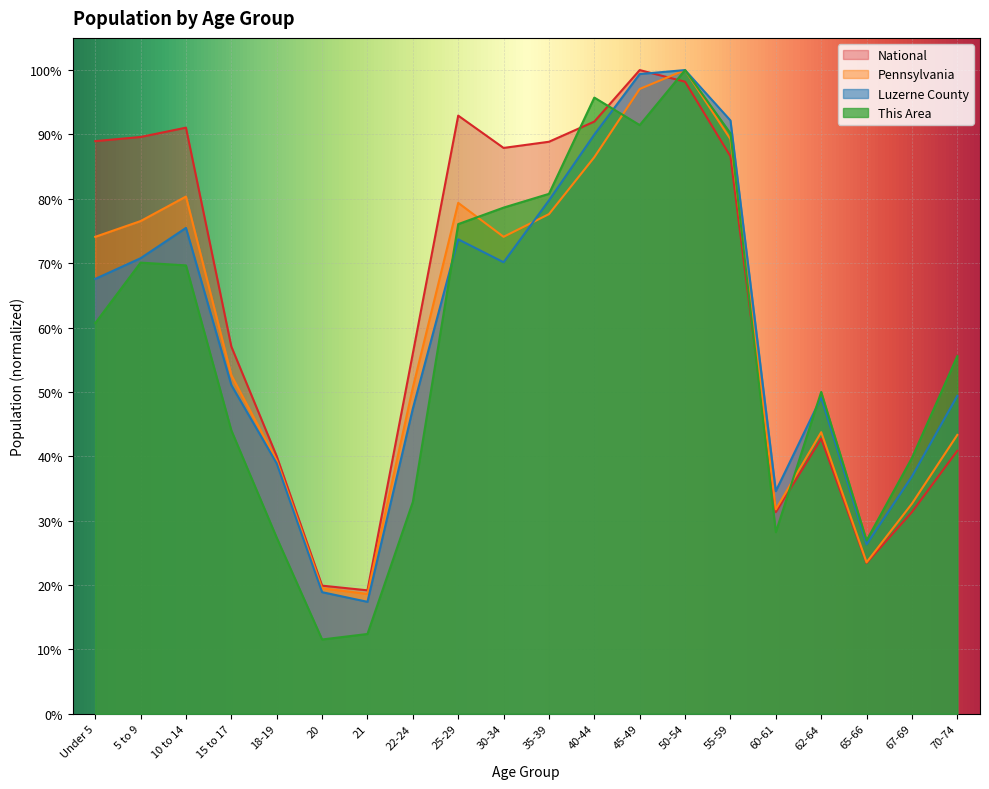

Reading left to right, extract all data points from this chart.

This Area: Under 5=0.6	5 to 9=0.7	10 to 14=0.7	15 to 17=0.4	18-19=0.3	20=0.1	21=0.1	22-24=0.3	25-29=0.8	30-34=0.8	35-39=0.8	40-44=1.0	45-49=0.9	50-54=1.0	55-59=0.9	60-61=0.3	62-64=0.5	65-66=0.3	67-69=0.4	70-74=0.6
Luzerne County: Under 5=0.7	5 to 9=0.7	10 to 14=0.8	15 to 17=0.5	18-19=0.4	20=0.2	21=0.2	22-24=0.5	25-29=0.7	30-34=0.7	35-39=0.8	40-44=0.9	45-49=1.0	50-54=1.0	55-59=0.9	60-61=0.3	62-64=0.5	65-66=0.3	67-69=0.4	70-74=0.5
Pennsylvania: Under 5=0.7	5 to 9=0.8	10 to 14=0.8	15 to 17=0.5	18-19=0.4	20=0.2	21=0.2	22-24=0.5	25-29=0.8	30-34=0.7	35-39=0.8	40-44=0.9	45-49=1.0	50-54=1.0	55-59=0.9	60-61=0.3	62-64=0.4	65-66=0.2	67-69=0.3	70-74=0.4
National: Under 5=0.9	5 to 9=0.9	10 to 14=0.9	15 to 17=0.6	18-19=0.4	20=0.2	21=0.2	22-24=0.6	25-29=0.9	30-34=0.9	35-39=0.9	40-44=0.9	45-49=1.0	50-54=1.0	55-59=0.9	60-61=0.3	62-64=0.4	65-66=0.2	67-69=0.3	70-74=0.4